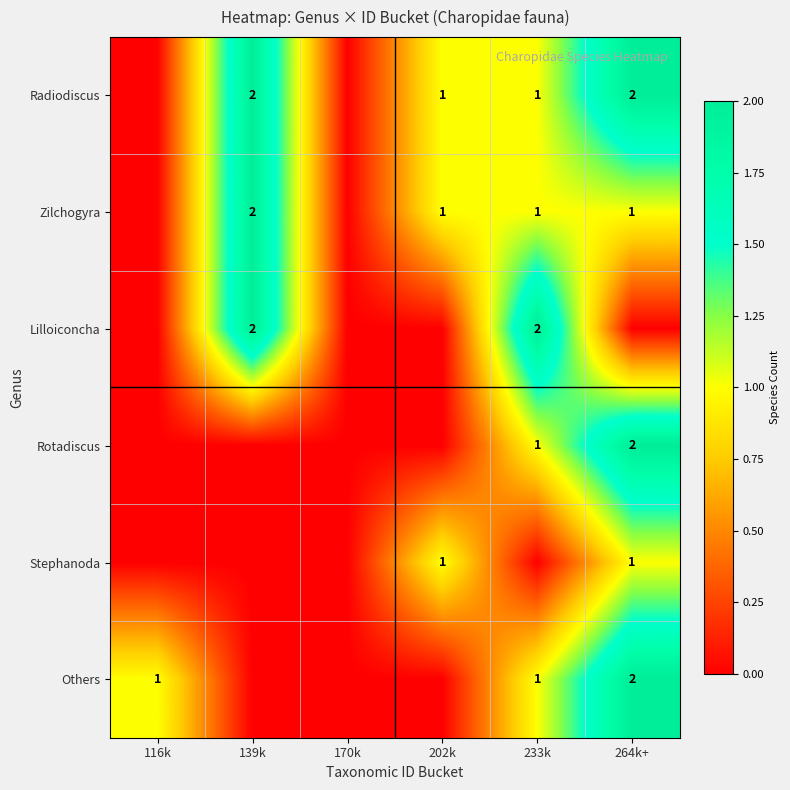

The value of Others at 264k+ is 2. True or false?

True